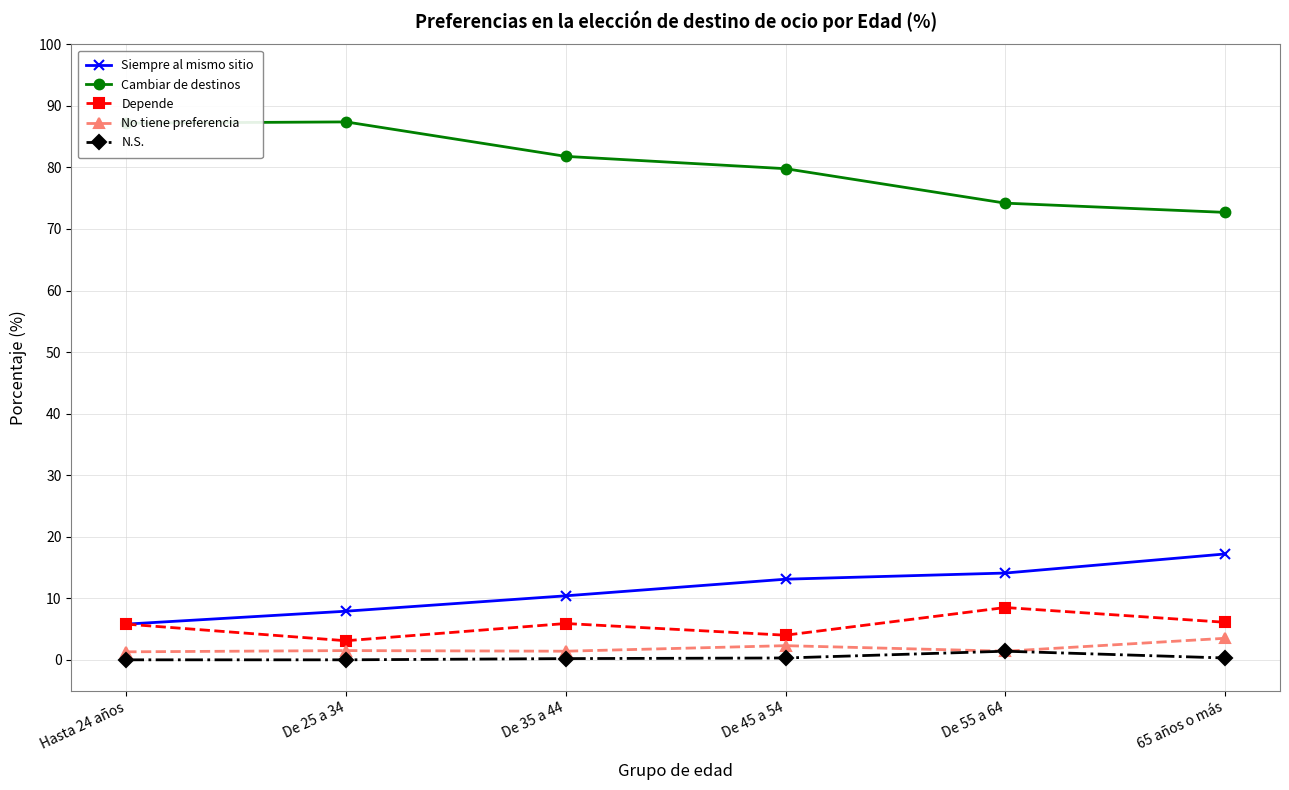

The Cambiar de destinos series shows 74.2 at De 55 a 64. True or false?

True